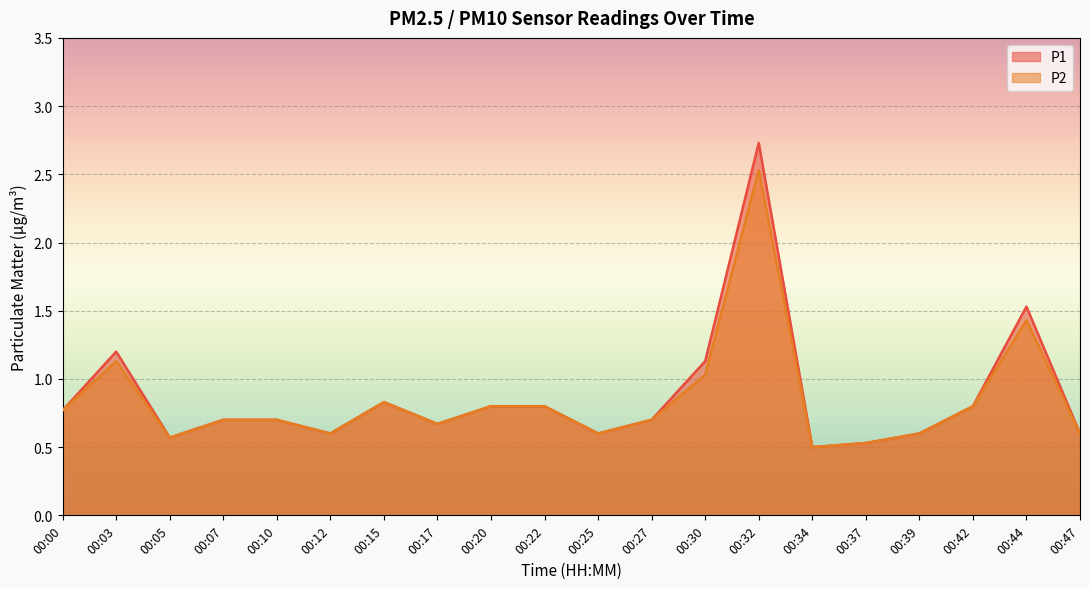

List the series in order of their overall mean, highest first.

P1, P2